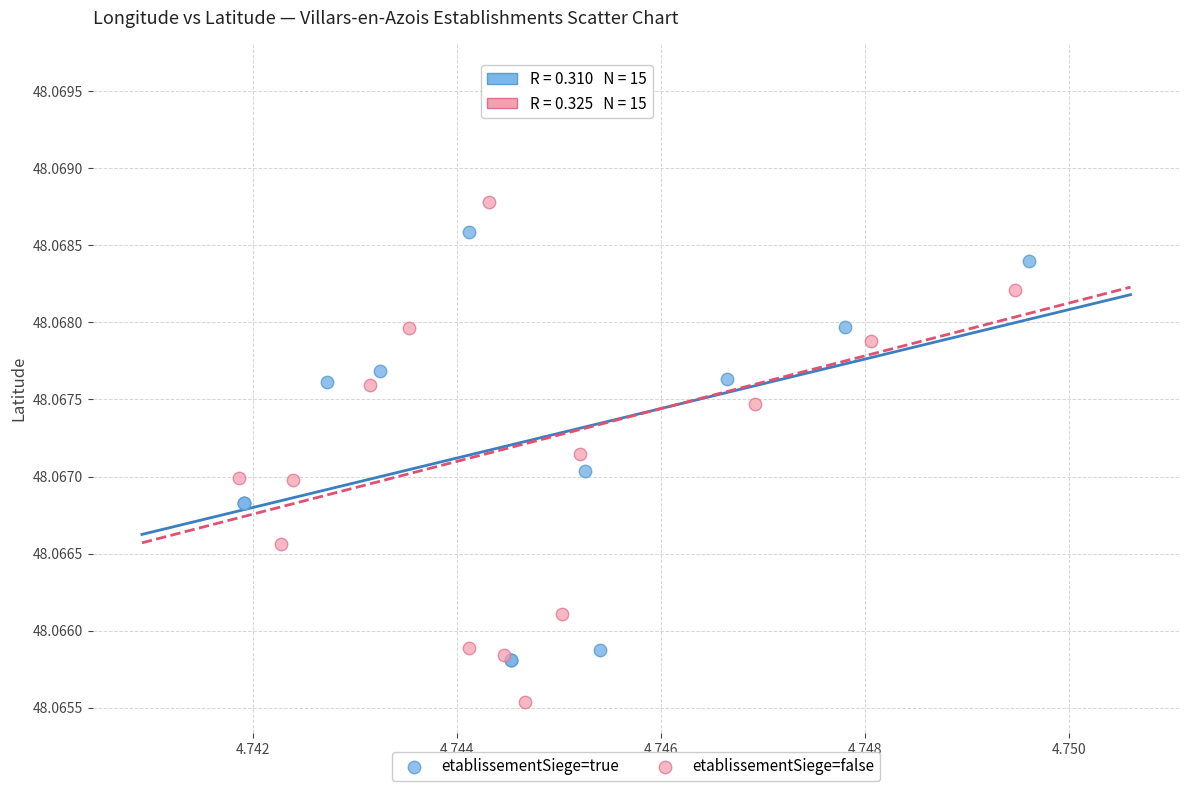

Which series reaches the minimum Y coordinate?

etablissementSiege=false